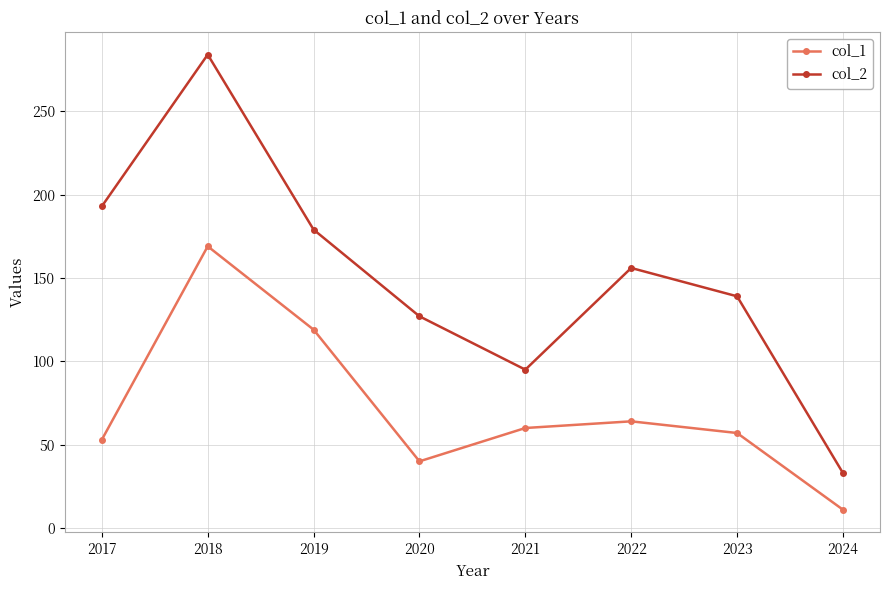

What is the smallest value displayed?

11